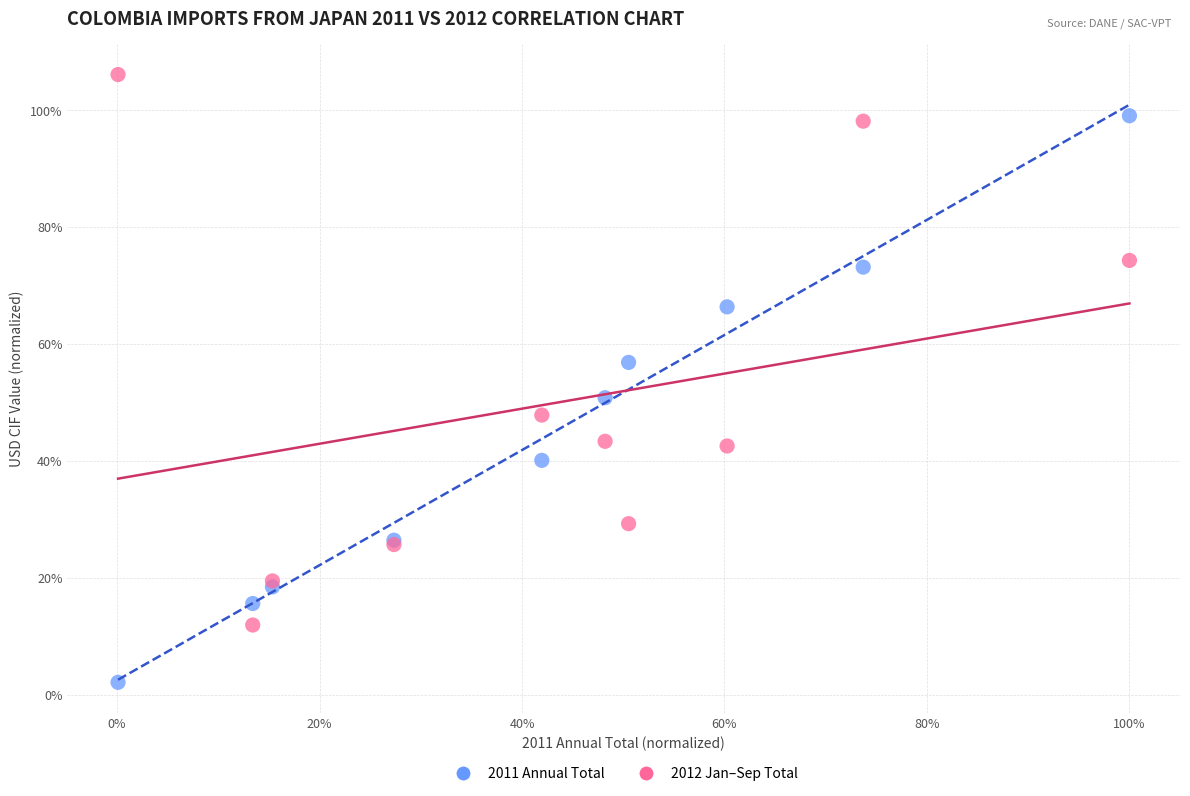

Which series has the widest spread of Y values?

2011 Annual Total